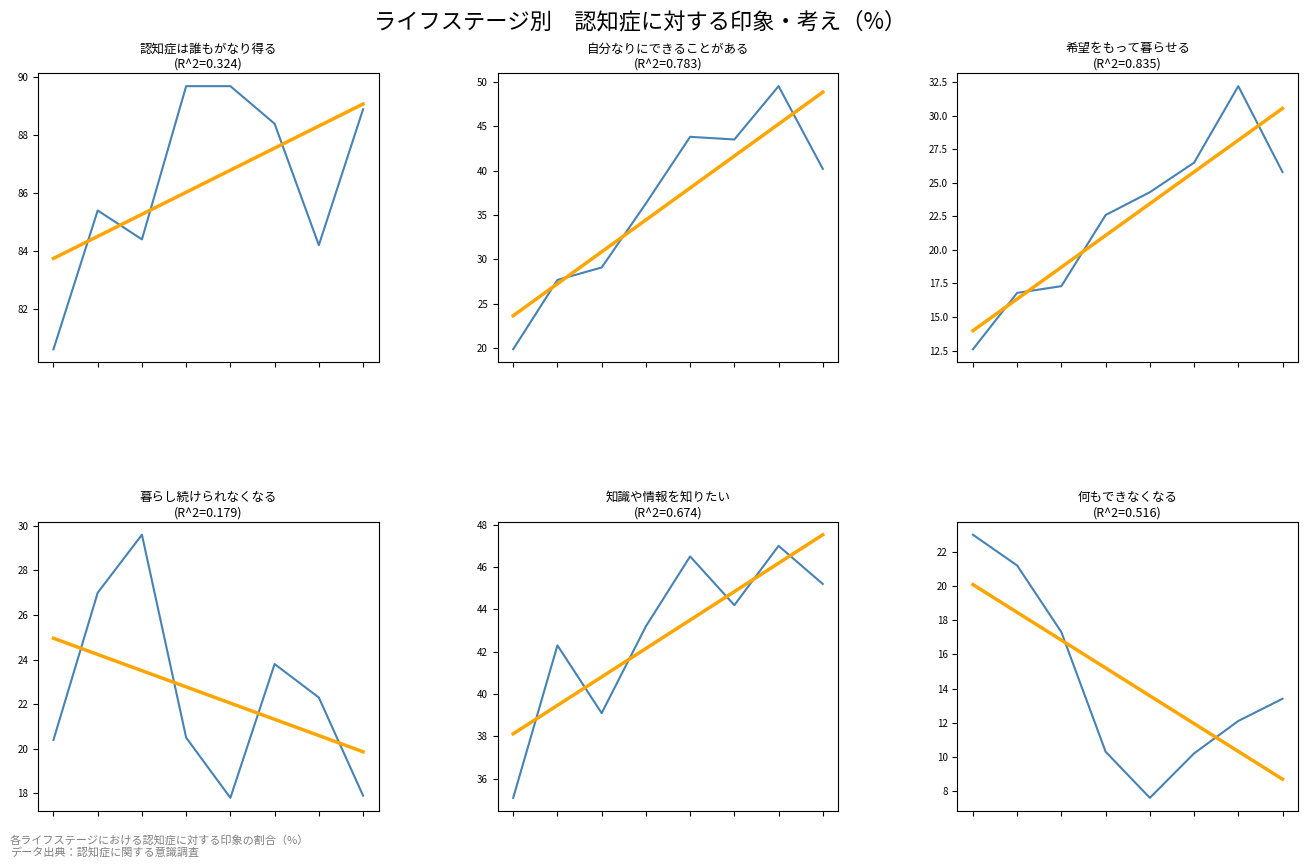

At which label does 認知症は誰もがなり得る first exceed 88?

家族成長後期